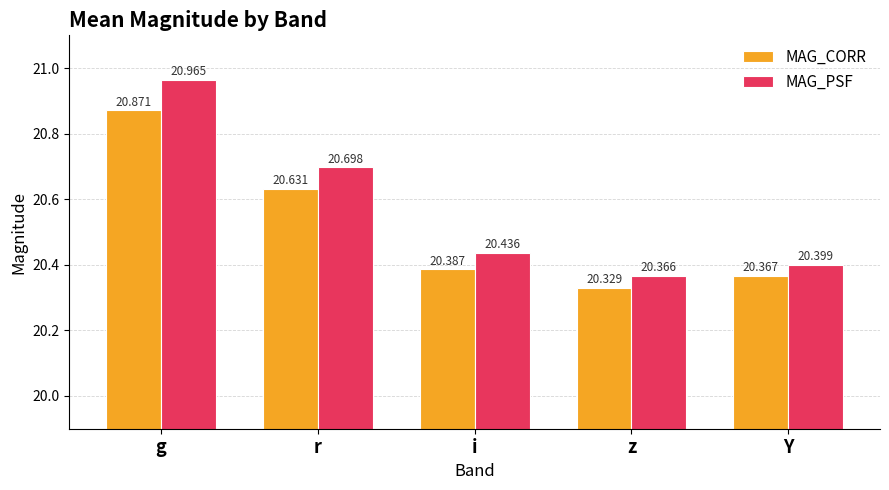

What is the difference between the MAG_PSF values at r and Y?

0.3